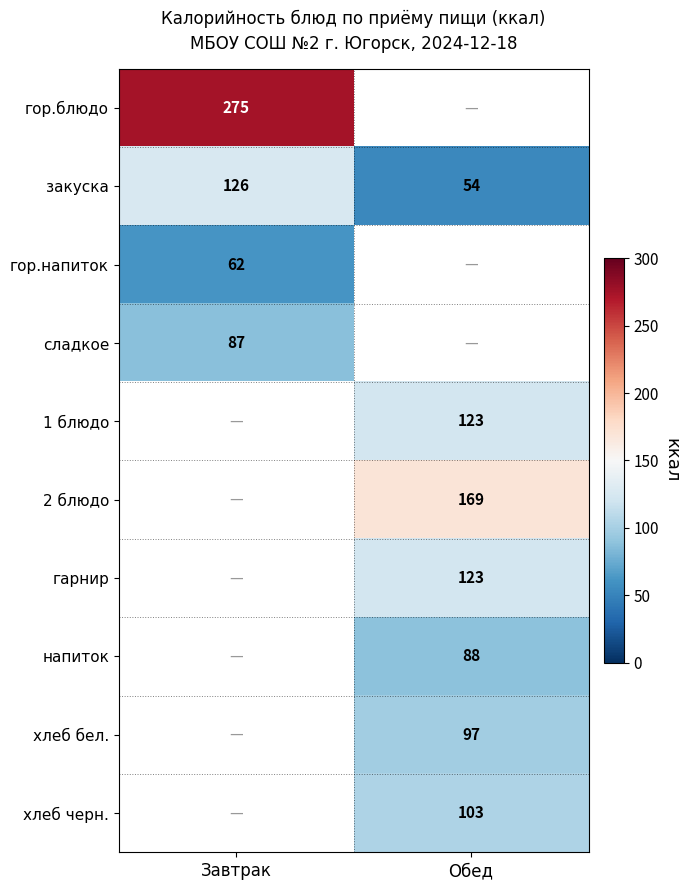

Read the закуска value at Обед.

54